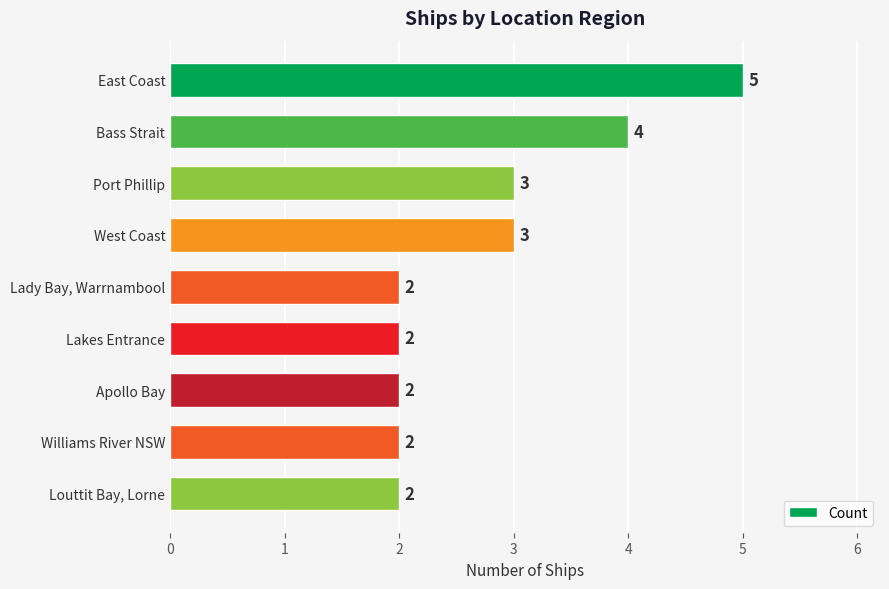

How many values are between 2 and 3?

7